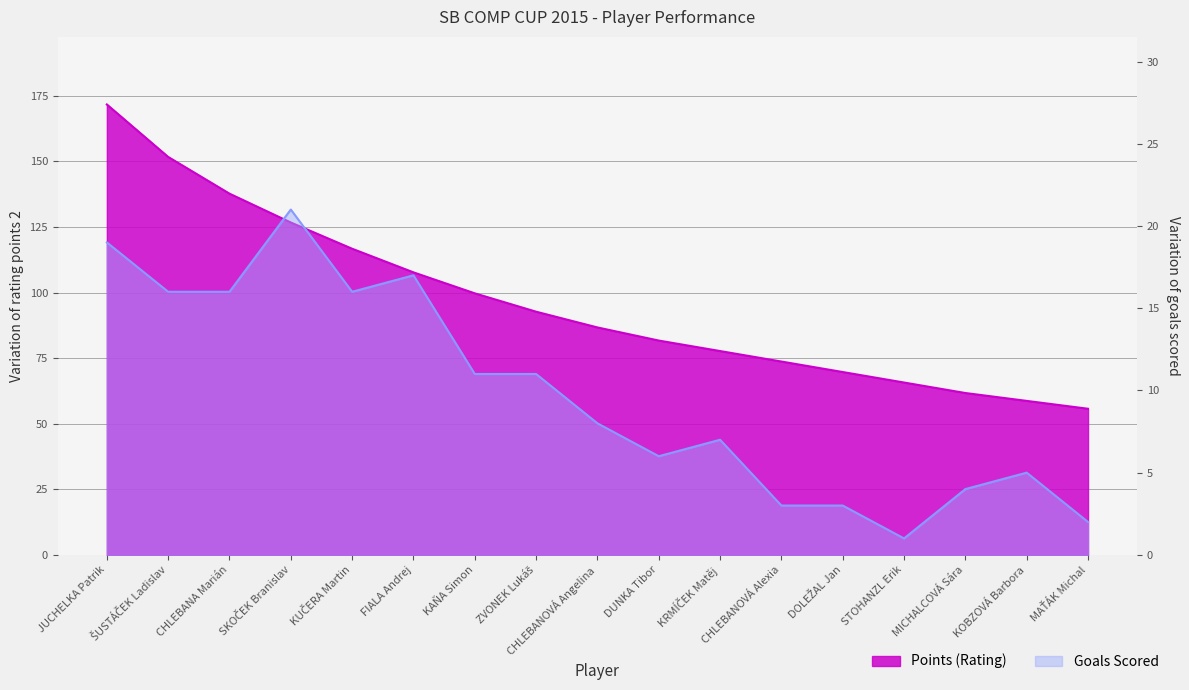

Between CHLEBANOVÁ Angelina and KAŇA Simon, which is larger?

KAŇA Simon